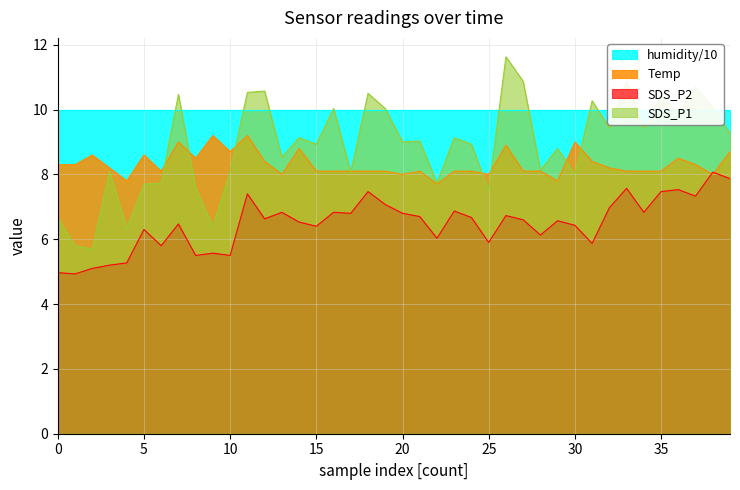

At which label does SDS_P2 reach its peak?

38